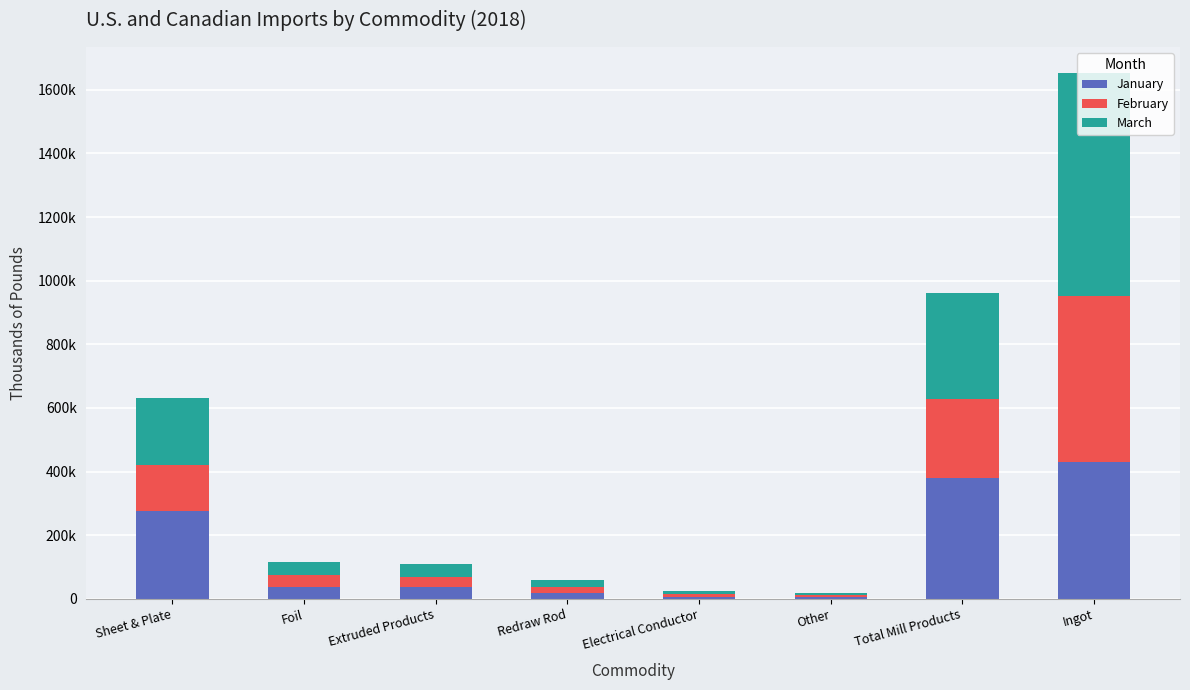

The value of January at Total Mill Products is 380171. True or false?

True